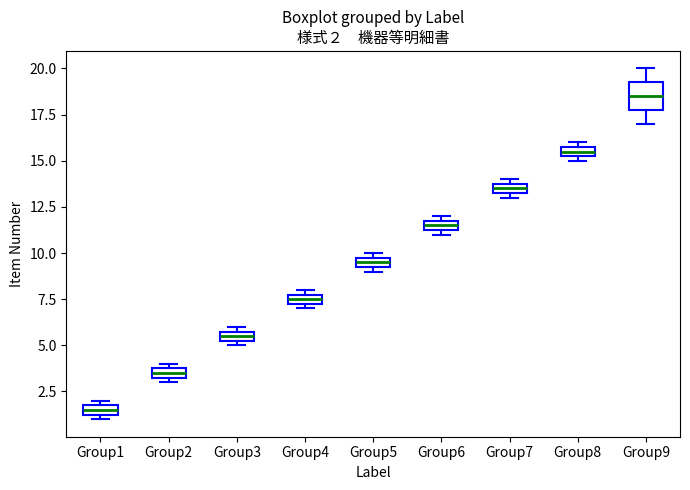

Comparing the boxes themselves (not the whiskers), which one is the tallest?

Group9